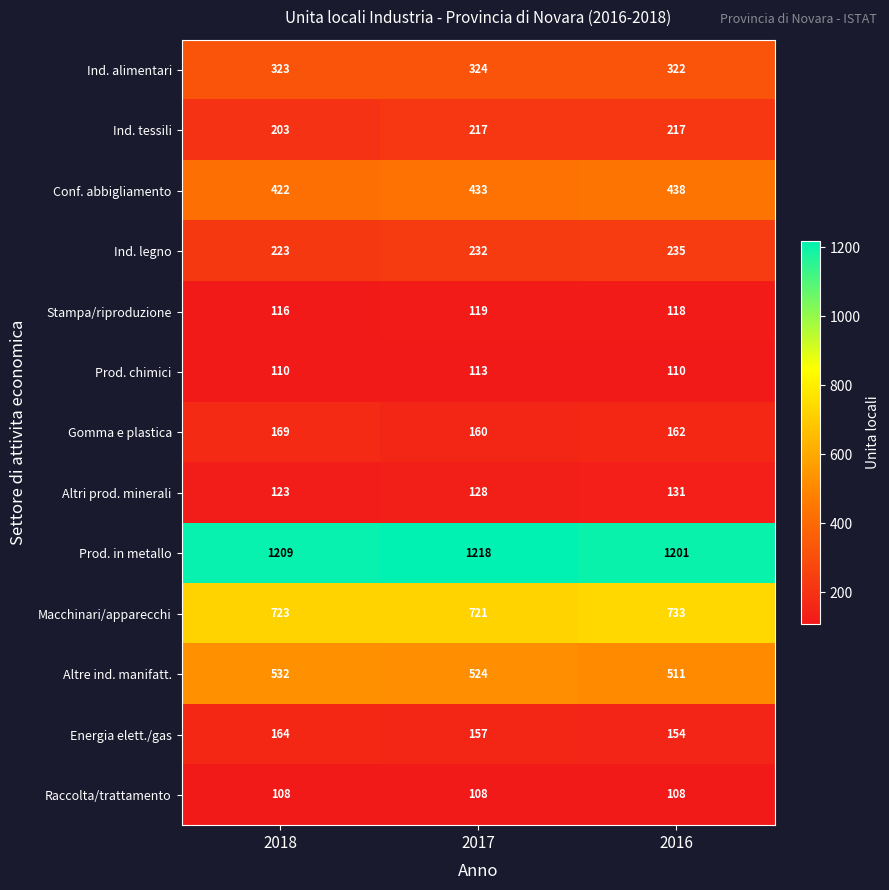

Rank the series by their maximum value, from highest to lowest.

Prod. in metallo, Macchinari/apparecchi, Altre ind. manifatt., Conf. abbigliamento, Ind. alimentari, Ind. legno, Ind. tessili, Gomma e plastica, Energia elett./gas, Altri prod. minerali, Stampa/riproduzione, Prod. chimici, Raccolta/trattamento